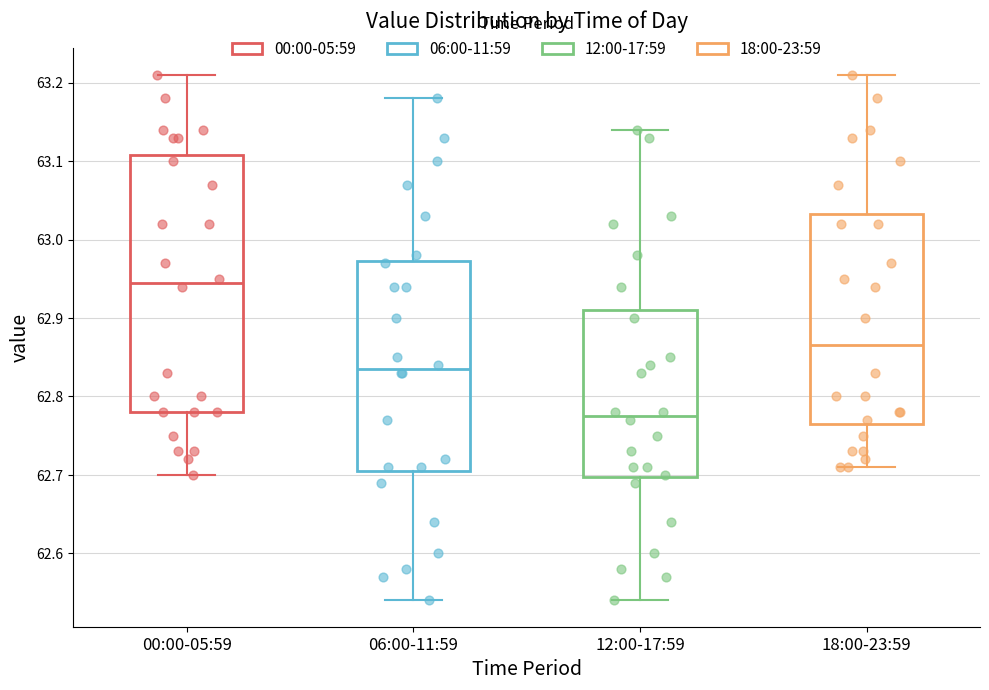

Reading left to right, read every box against the y-axis: the position of its median line, the range the box covers, and the ends of its whiskers. The values are not printed on the chart, so give them approximately, as read against the axis.

00:00-05:59: median 62.95, box 62.78 to 63.11, whiskers 62.70 to 63.21
06:00-11:59: median 62.84, box 62.71 to 62.97, whiskers 62.54 to 63.18
12:00-17:59: median 62.78, box 62.70 to 62.91, whiskers 62.54 to 63.14
18:00-23:59: median 62.87, box 62.77 to 63.03, whiskers 62.71 to 63.21